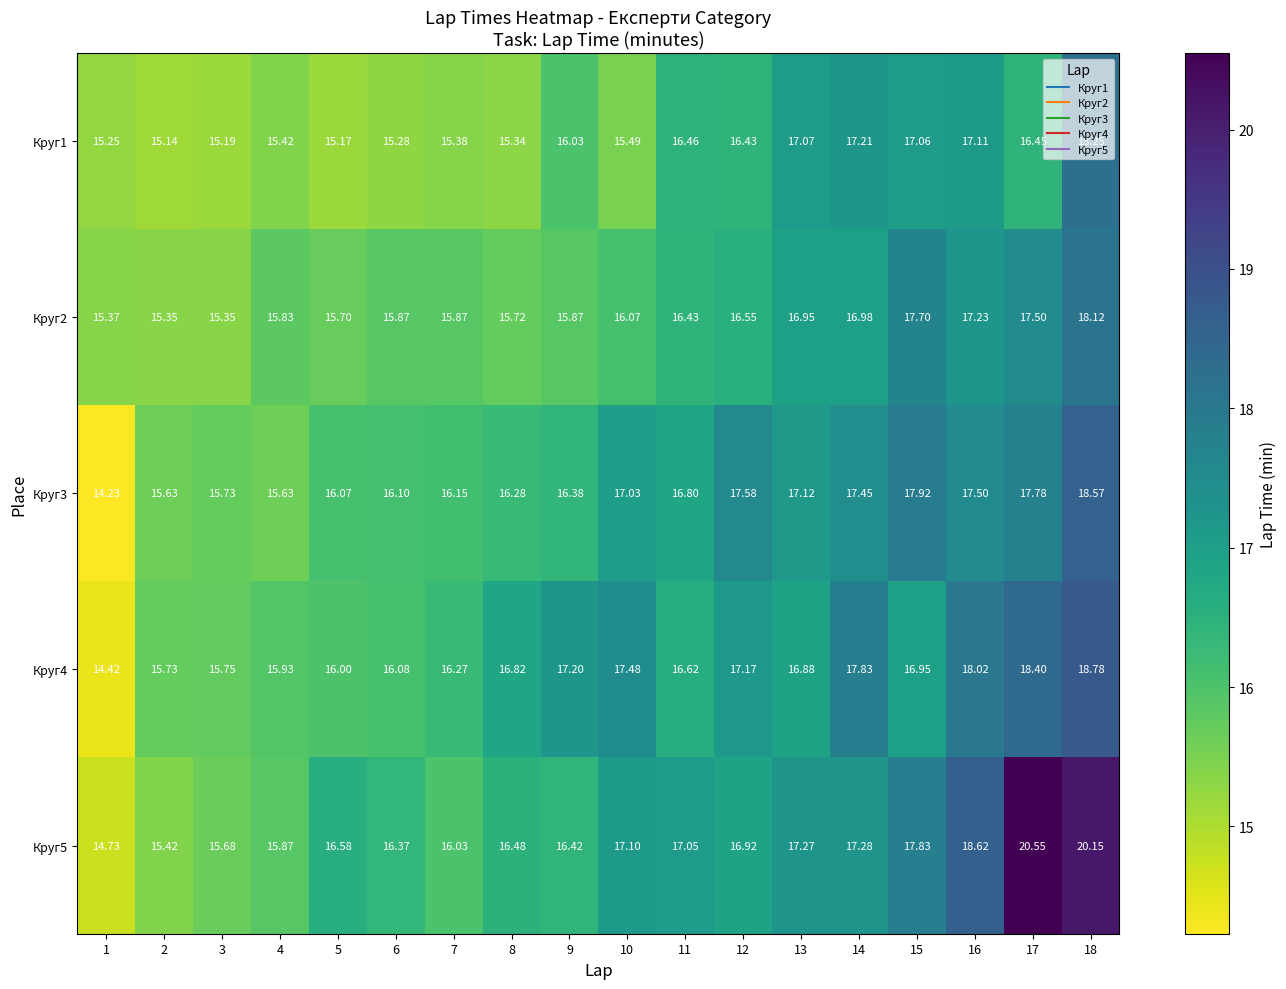

Is the value of Круг1 at 2 greater than the value of Круг4 at 9?

No